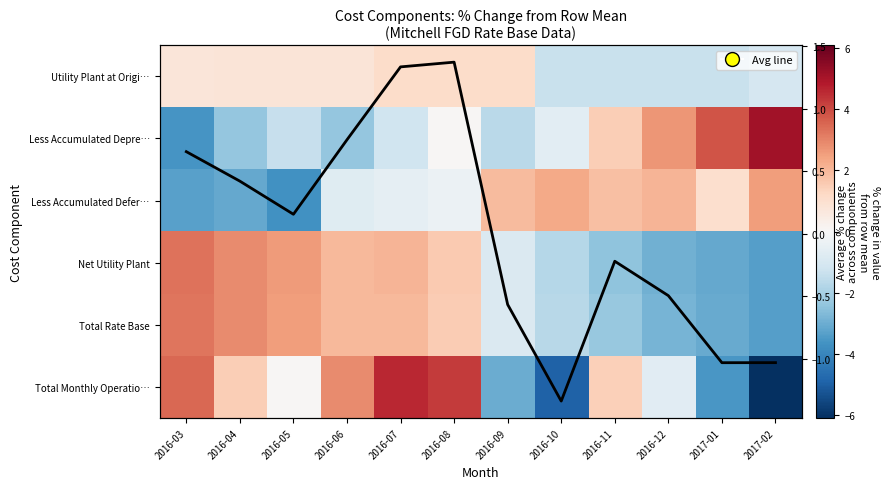

At which category is the sum across all series the highest?

2016-08